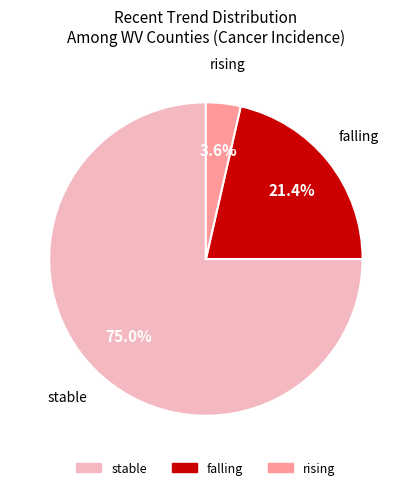

What is the ratio of the value at rising to the value at falling?

0.2